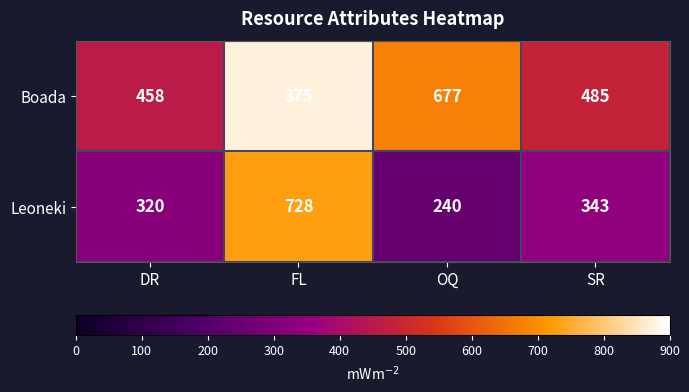

What is the total value across all series at DR?

778